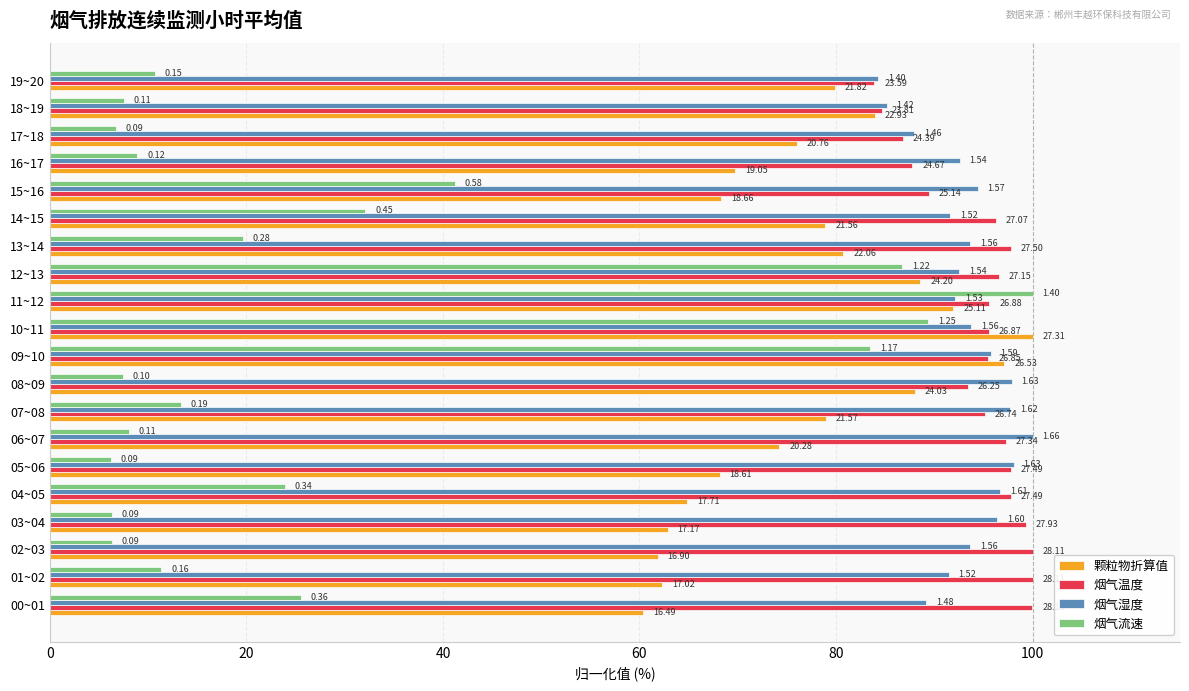

What is the value of the 烟气流速 bar at the 15th from the left?

32.1